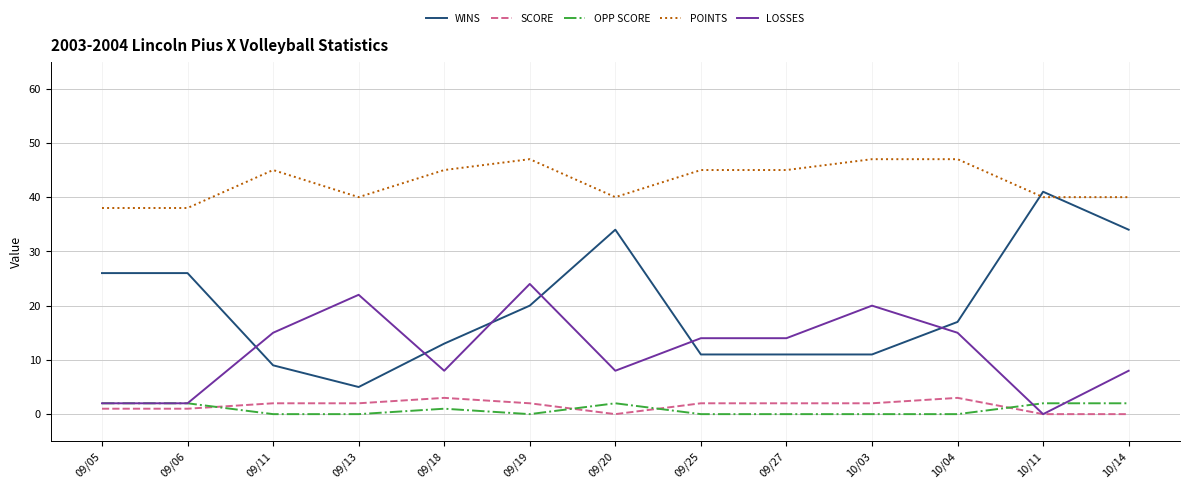

Which series has the largest total across all categories?

POINTS